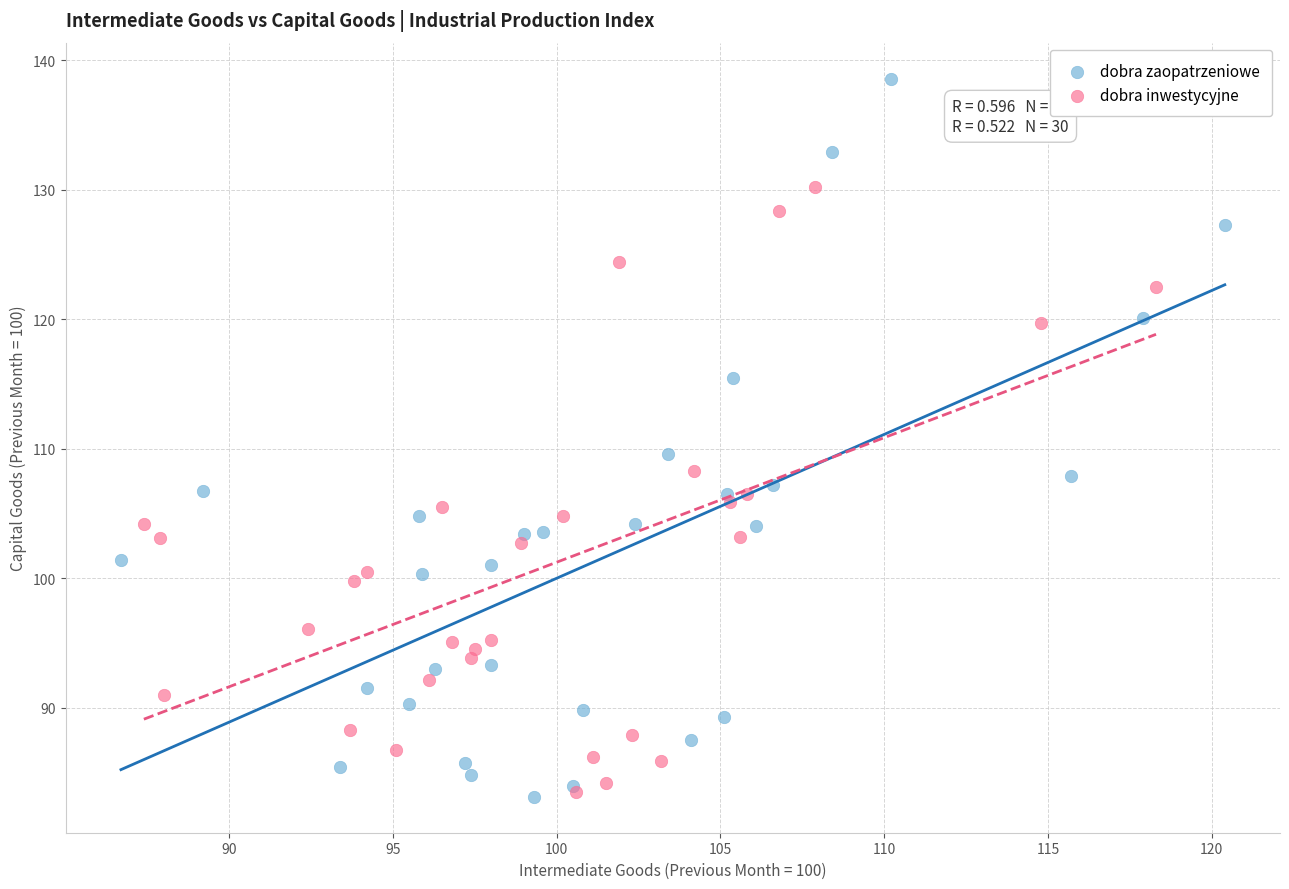

Which series has the largest Y range (max minus min)?

dobra zaopatrzeniowe